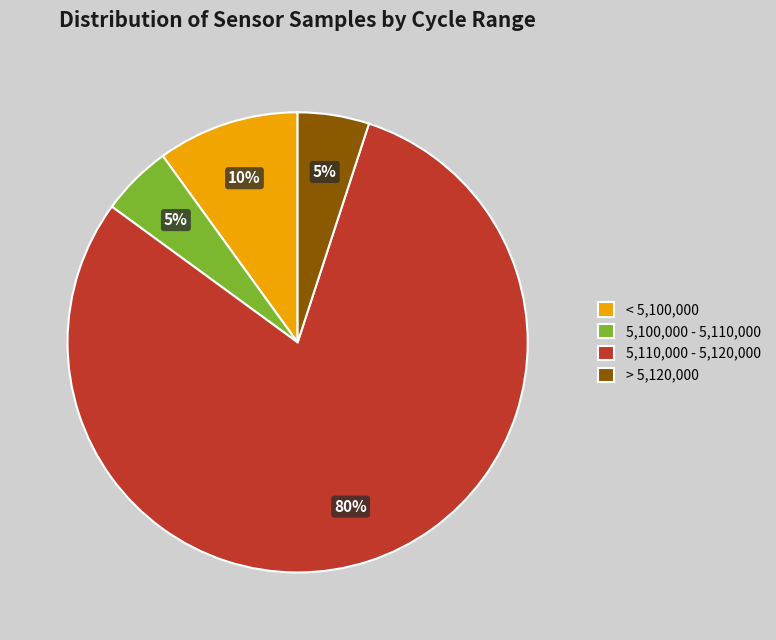

Which slice is the largest?

5,110,000 - 5,120,000